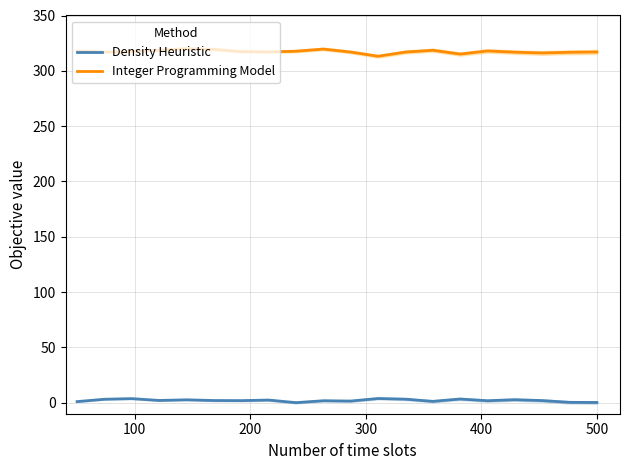

True or false: Integer Programming Model and Density Heuristic cross at least once.

False